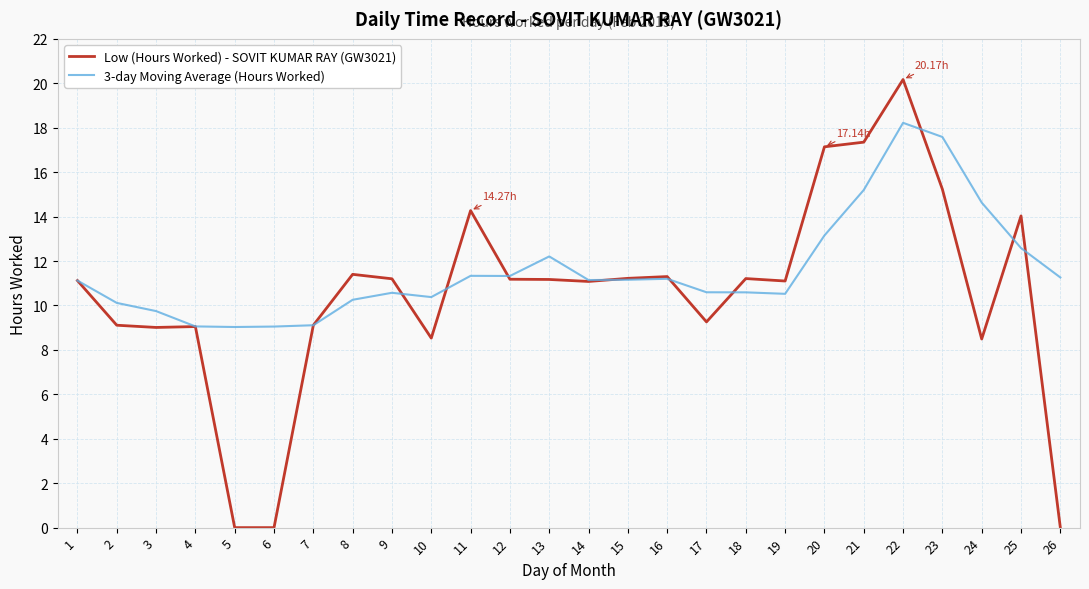

Where is 3-day Moving Average (Hours Worked) nearest to the value 13?

20